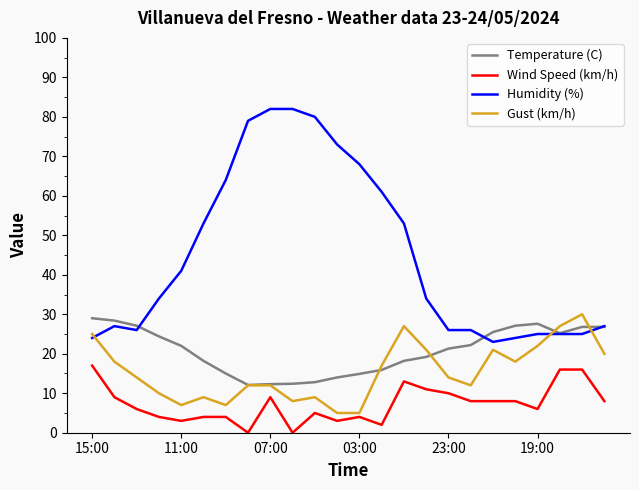

How many categories are shown in the chart?

24